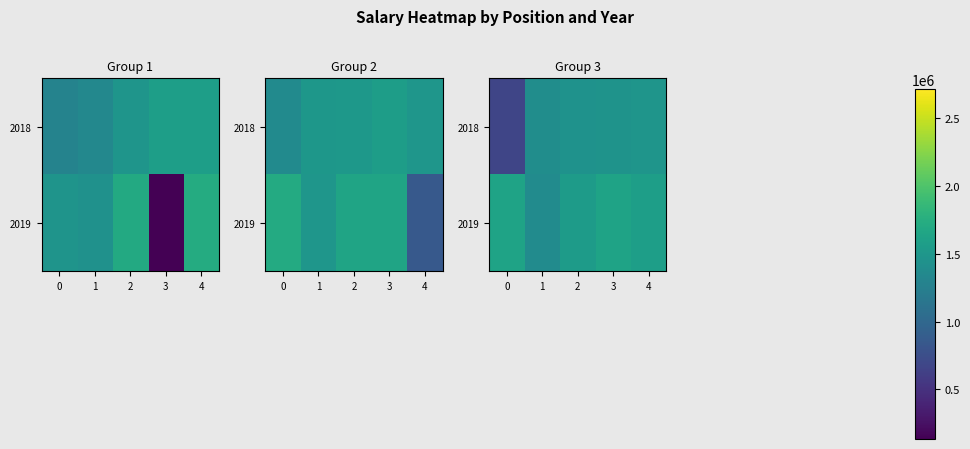

Which series changed the most between 2 and 4?

2019